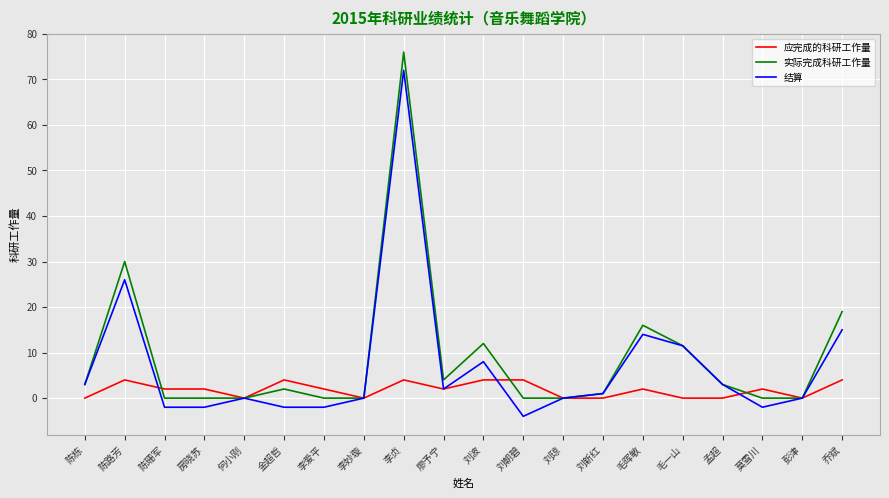

At which category is the sum across all series the highest?

李贞